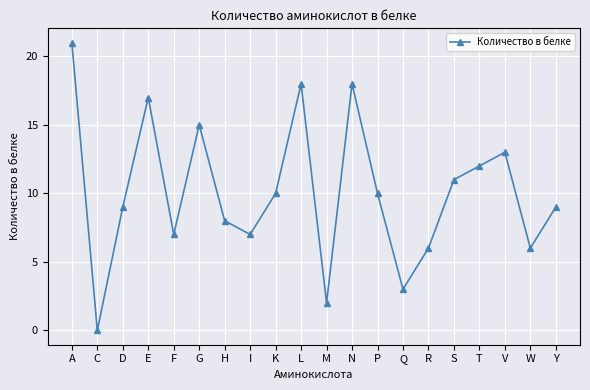

What is the change in value from W to Y?

+3